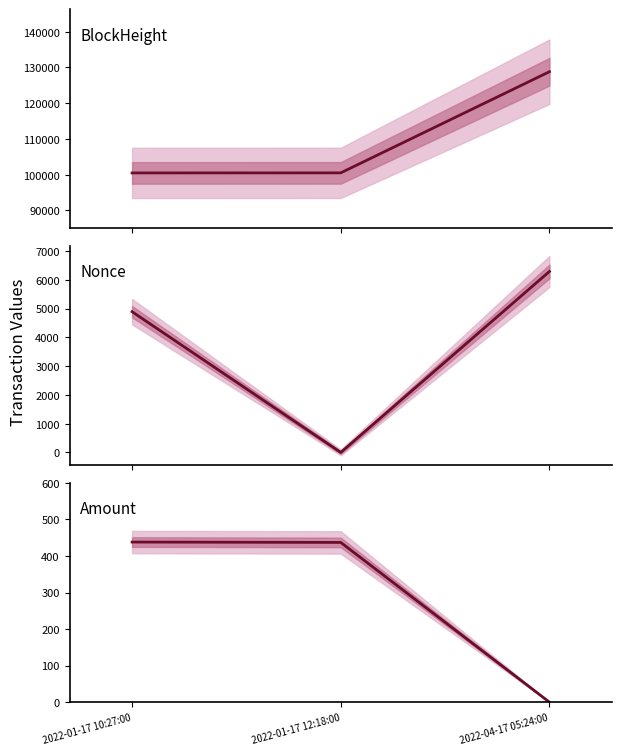

What is the highest value of the Nonce series?

6289.0